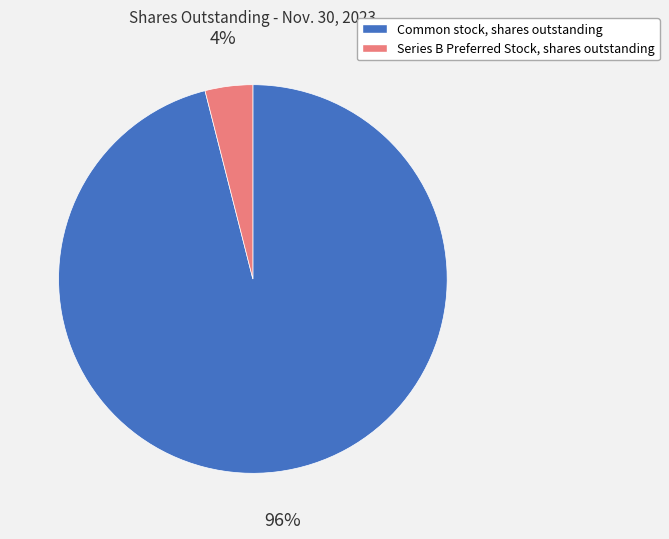

Between Series B Preferred Stock, shares outstanding and Common stock, shares outstanding, which is larger?

Common stock, shares outstanding